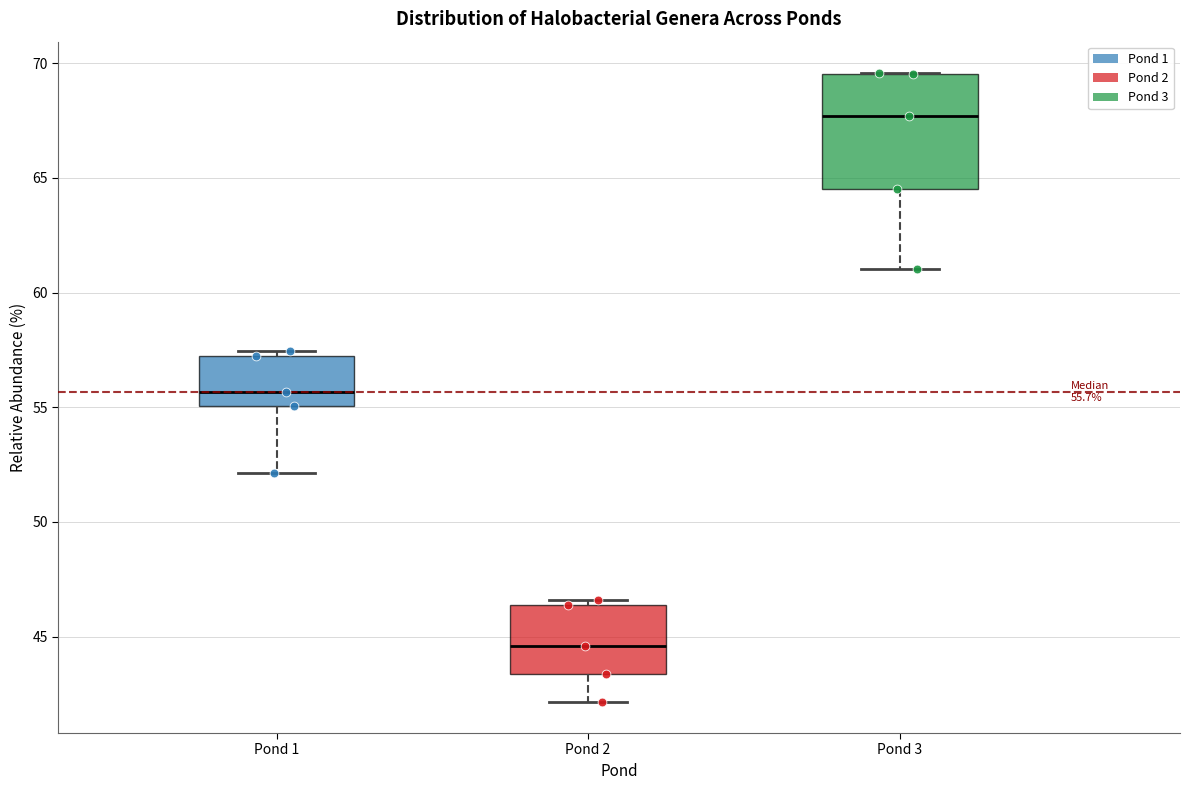

Comparing the boxes themselves (not the whiskers), which one is the tallest?

Pond 3